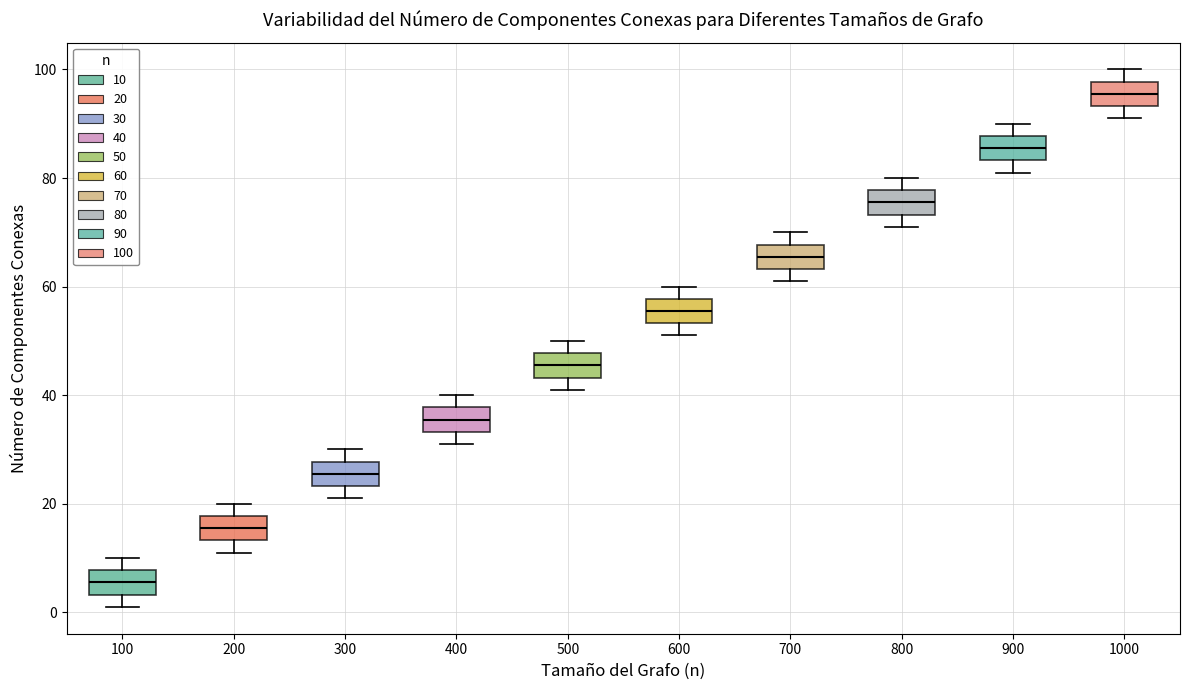

Where is the upper edge of the box at x = 100 on the y-axis? The values are not printed on the chart, so give them approximately, as read against the axis.

8